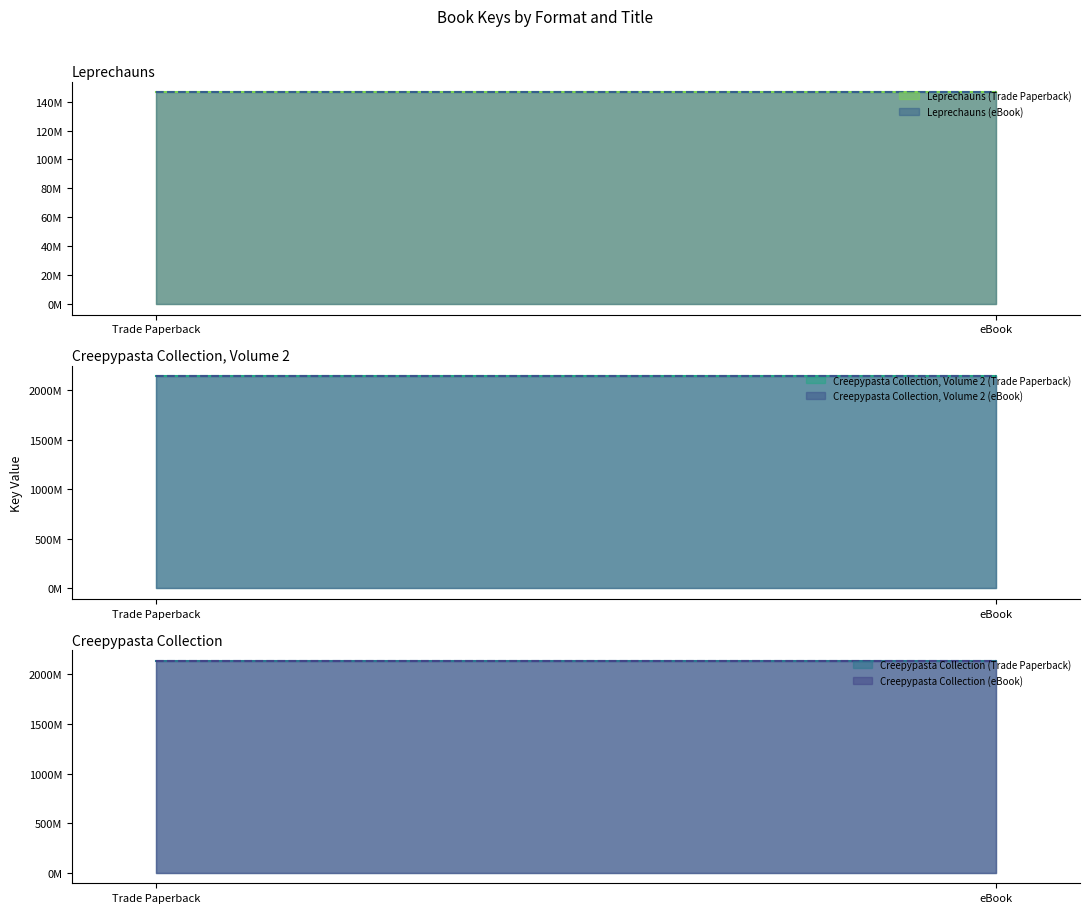

What is the value of the Creepypasta Collection point at the 2nd from the left?

2137672790